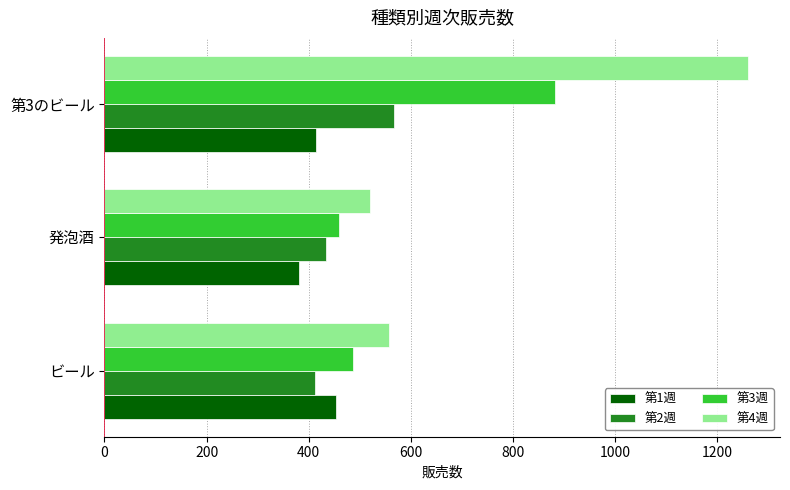

At how many categories does at least one series exceed 592?

1